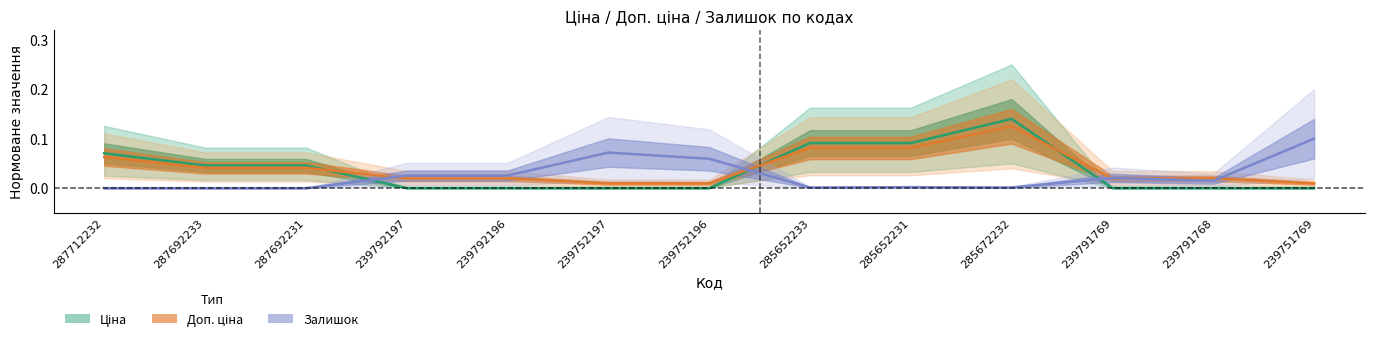

What is the difference between the maximum and minimum values in the Доп. ціна series?

0.1